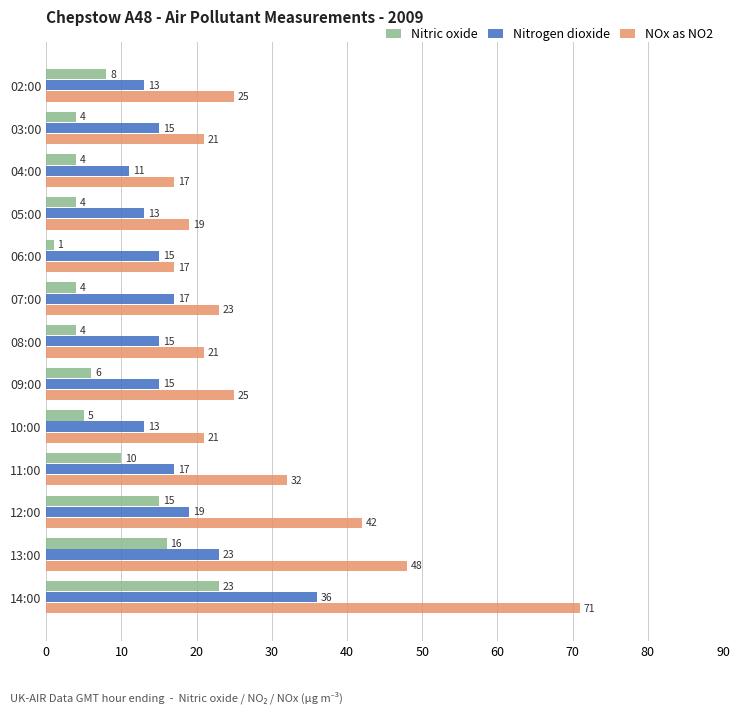

Is it true that Nitric oxide equals 1 at 05:00?

False